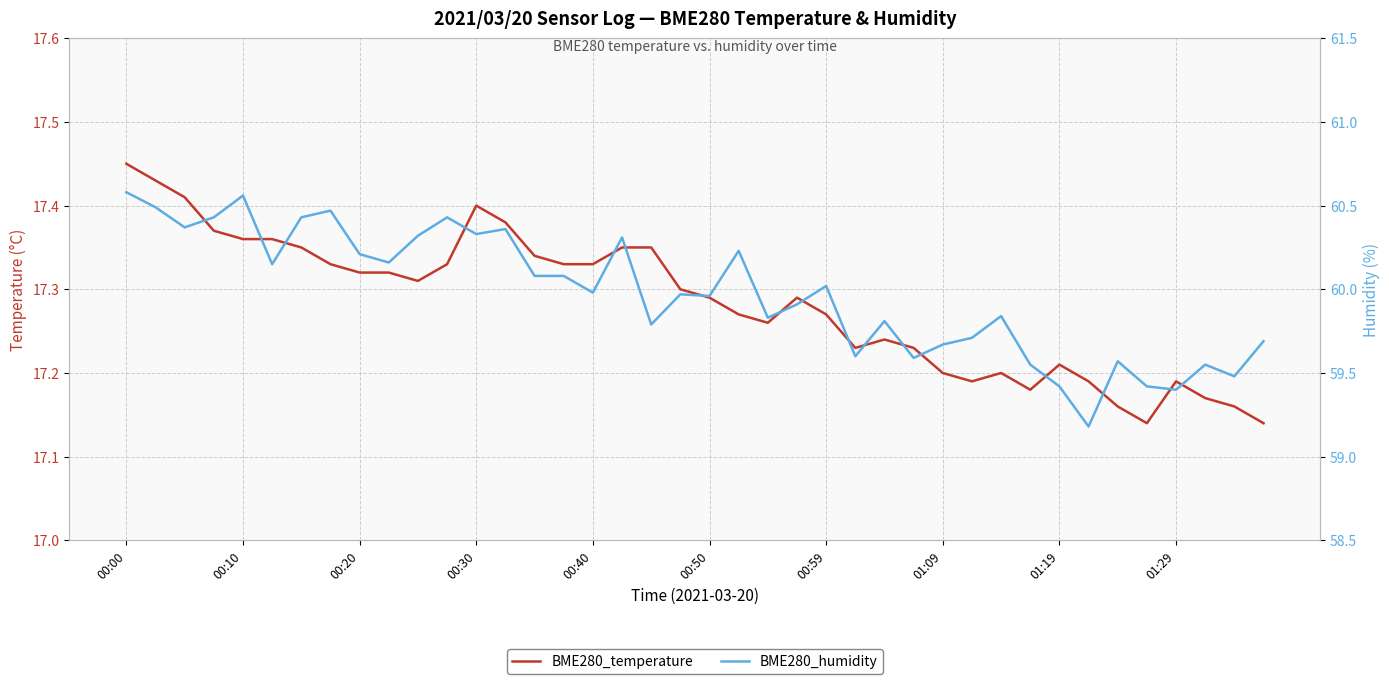

What are all the series names shown in the legend?

BME280_temperature, BME280_humidity